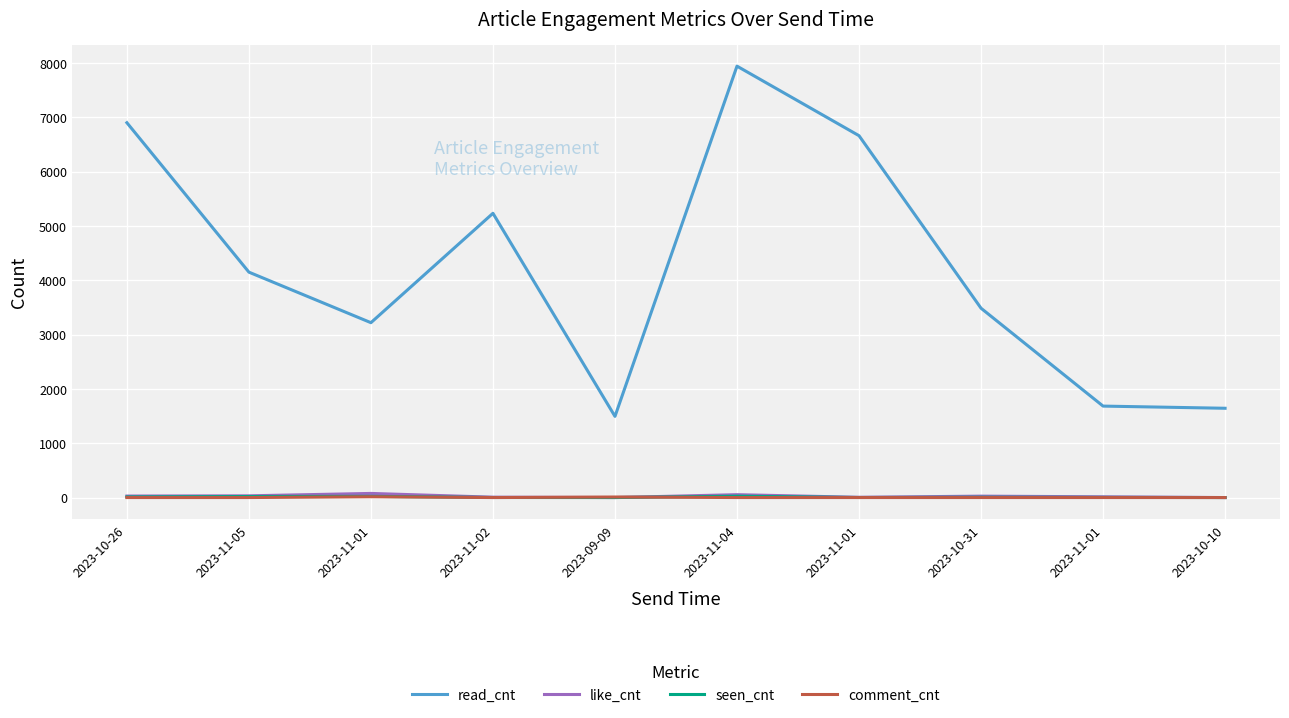

The value of seen_cnt at 2023-11-02 is 1. True or false?

True